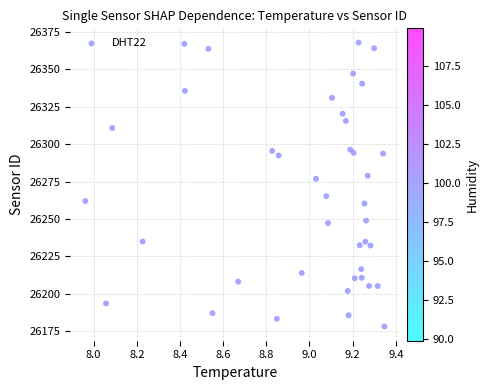

What Y value in the scatter plot is closest to 26273?

26276.8